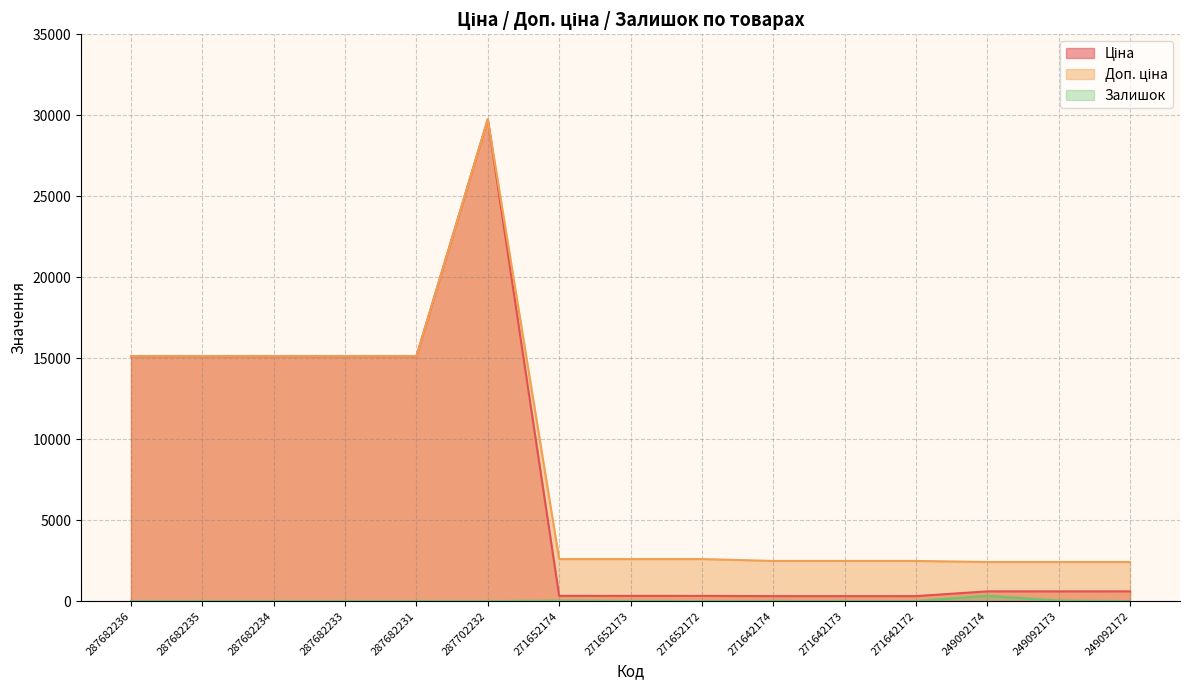

What is the label of the 14th point from the left?

249092173